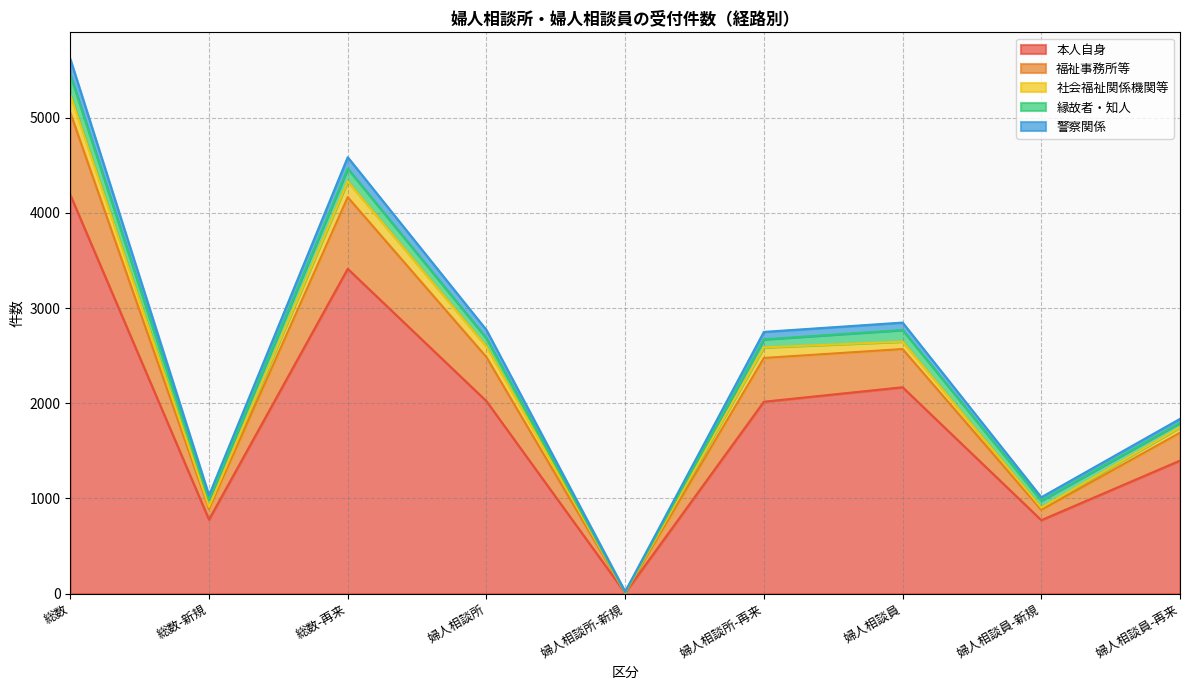

What position from the right is 総数-新規?

8